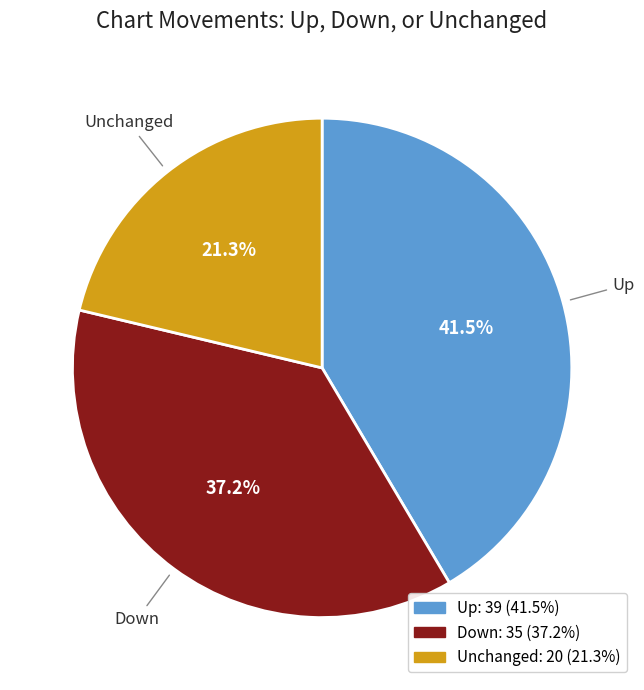

Is there a majority slice in this chart?

No